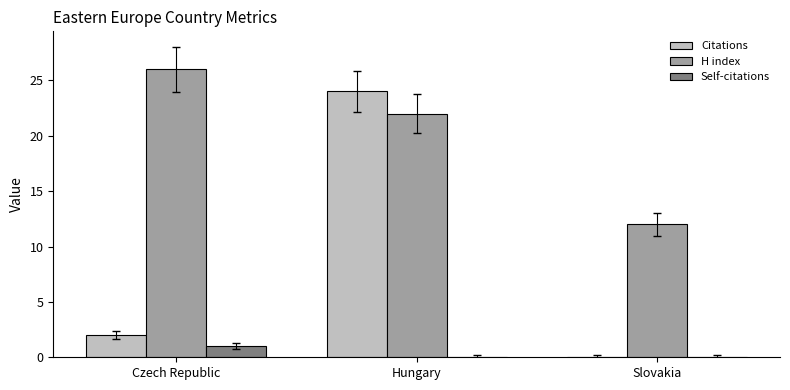

Is it true that Self-citations equals 0 at Czech Republic?

False